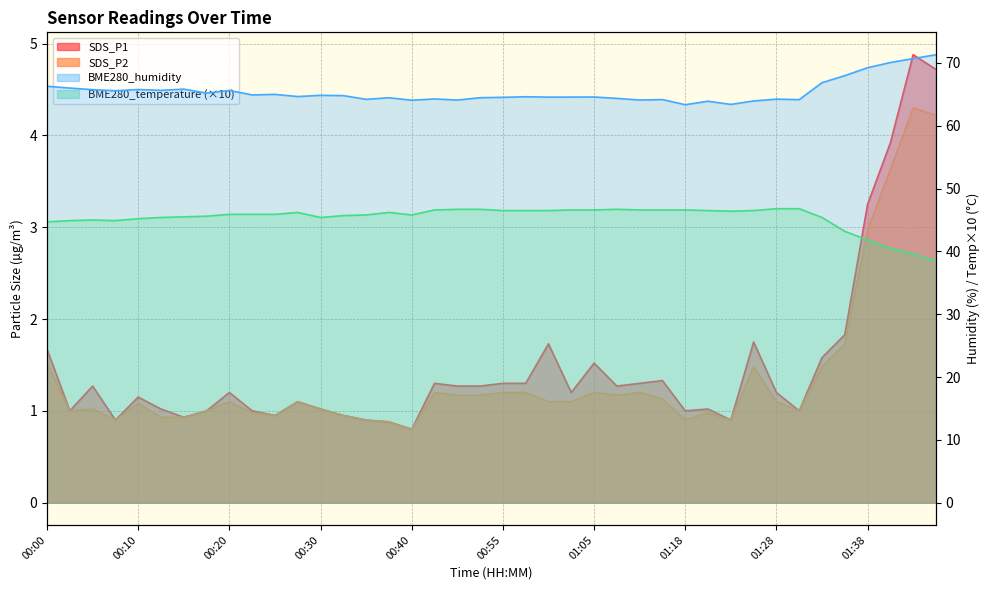

What is the total value across all series at 01:00?

113.9